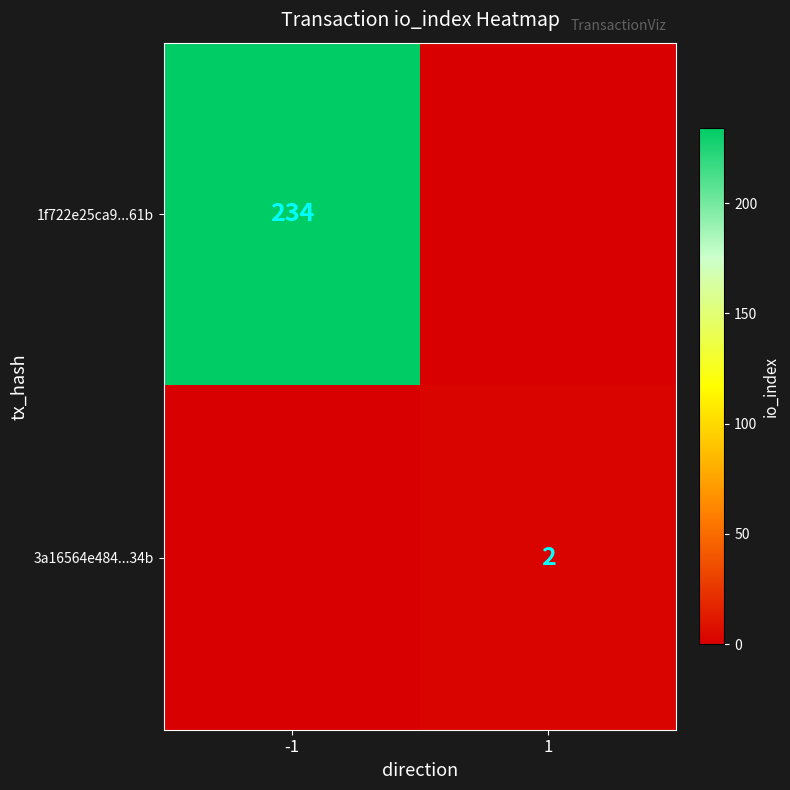

The value of 3a16564e484...34b at 1 is 2. True or false?

True